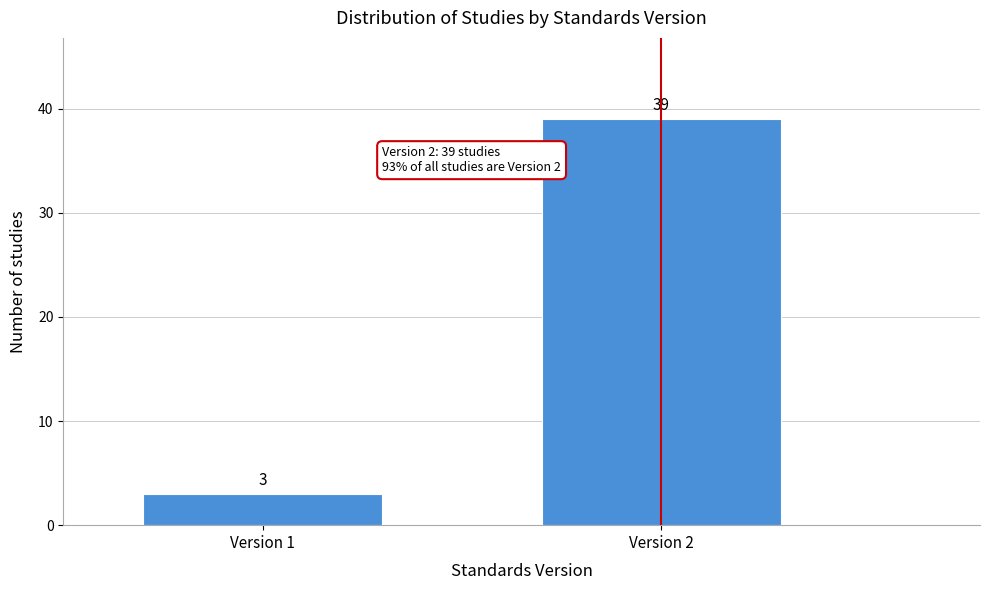

Reading left to right, transcribe all the data shown in this chart.

Version 1=3	Version 2=39